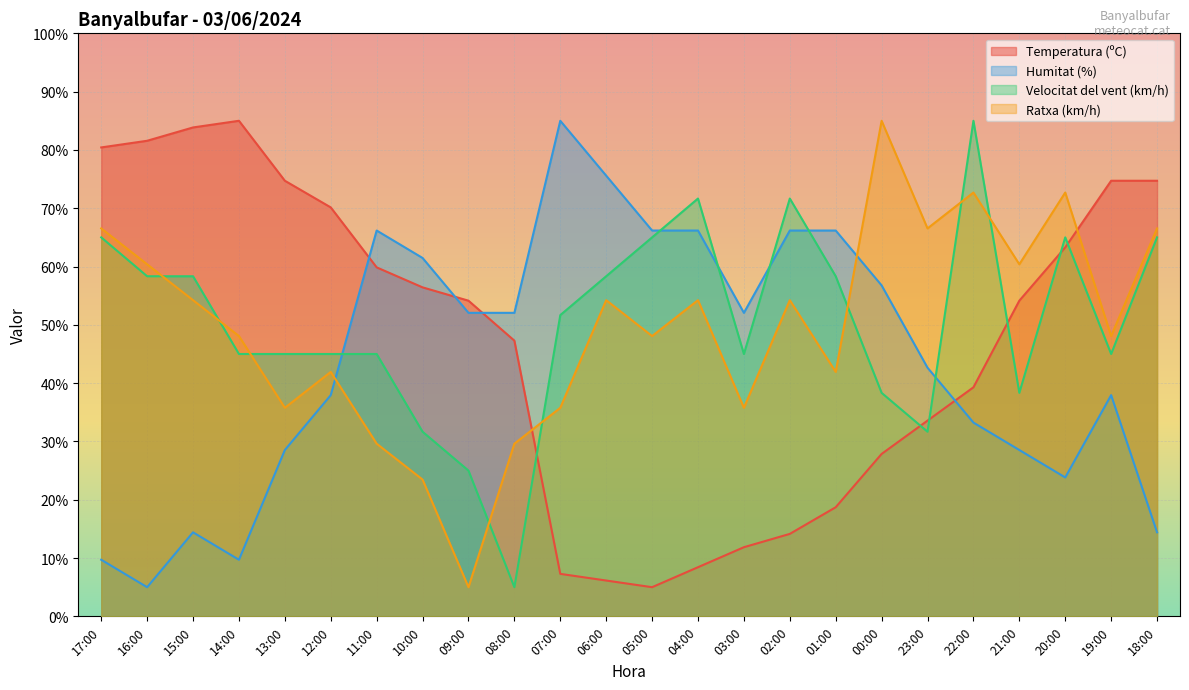

List the labels in order of Humitat (%) value, largest first.

07:00, 06:00, 11:00, 05:00, 04:00, 02:00, 01:00, 10:00, 00:00, 09:00, 08:00, 03:00, 23:00, 12:00, 19:00, 22:00, 13:00, 21:00, 20:00, 15:00, 18:00, 17:00, 14:00, 16:00